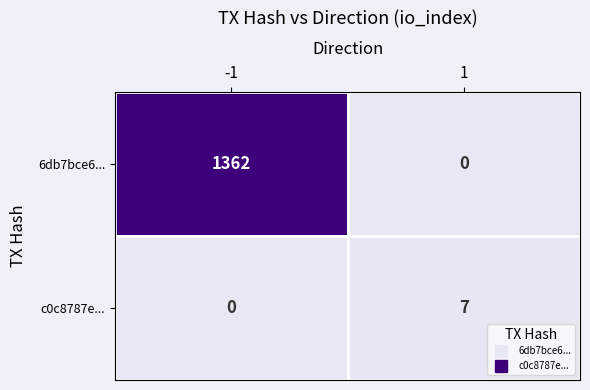

What is the difference between the 6db7bce6... values at -1 and 1?

1362